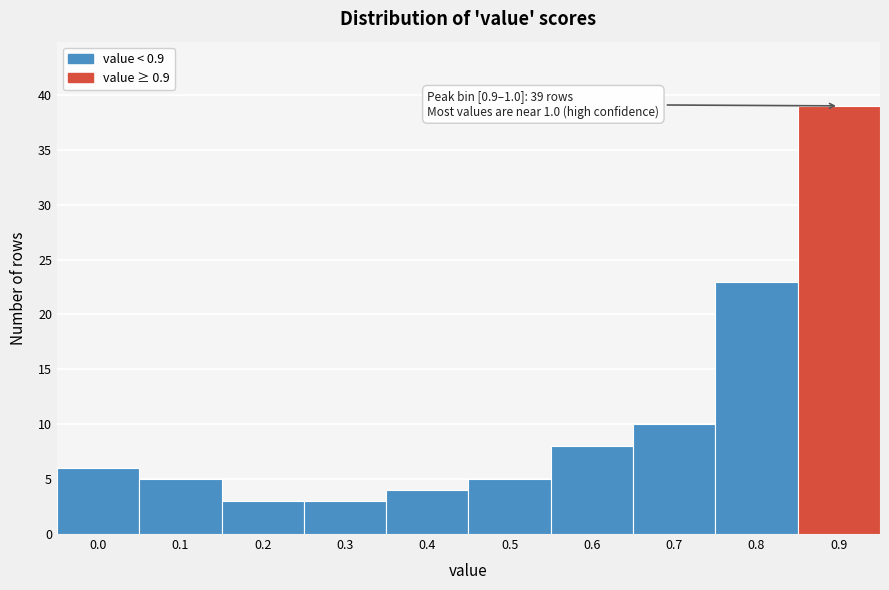

Reading right to left, extract all data points from this chart.

39	23	10	8	5	4	3	3	5	6